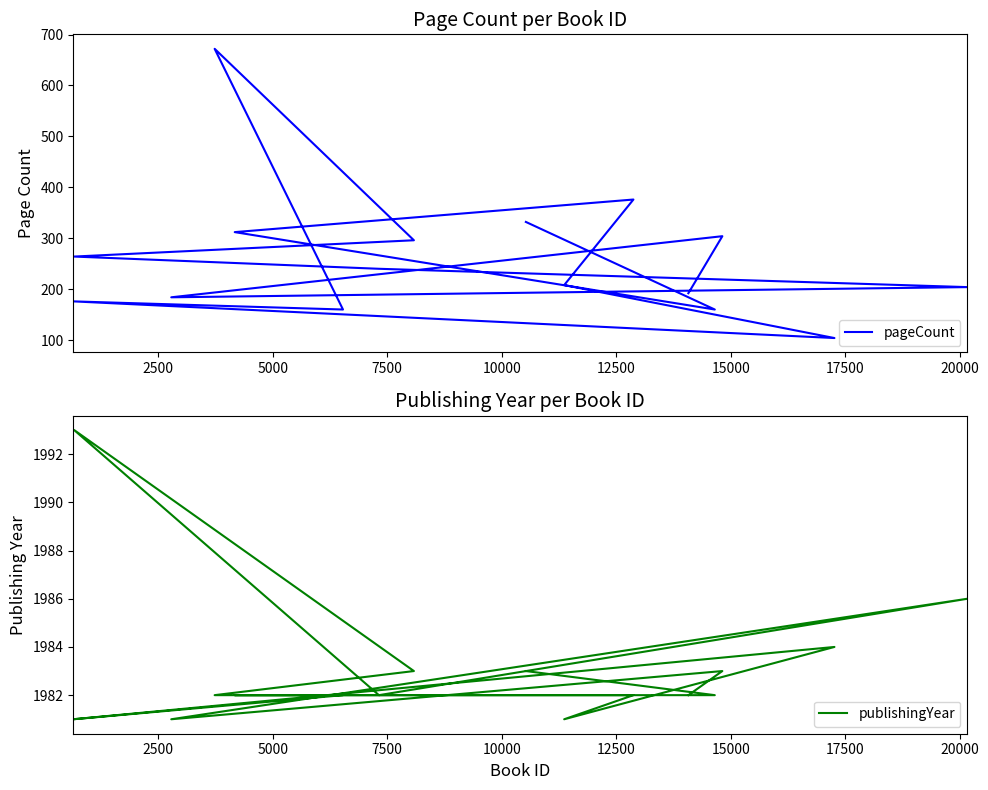

Which series has the largest range (max minus min)?

pageCount